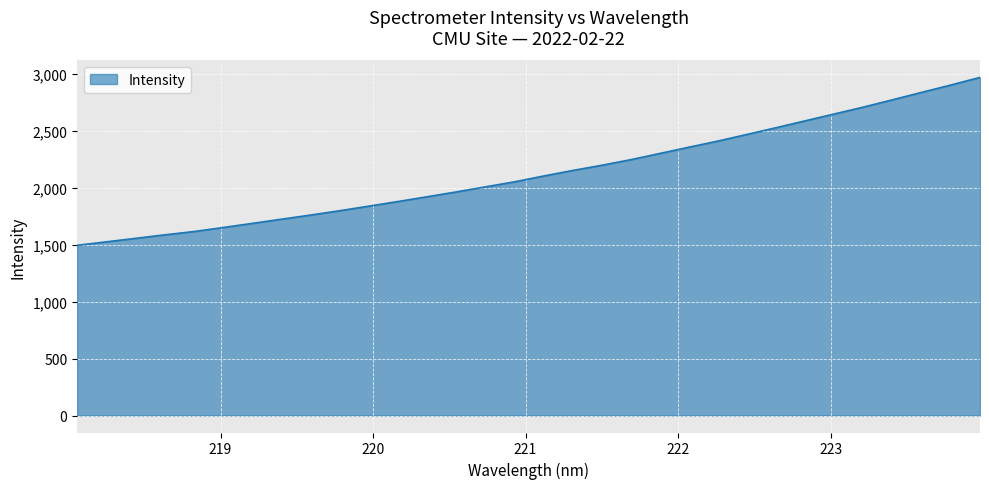

What is the maximum value shown in the chart?

2972.3